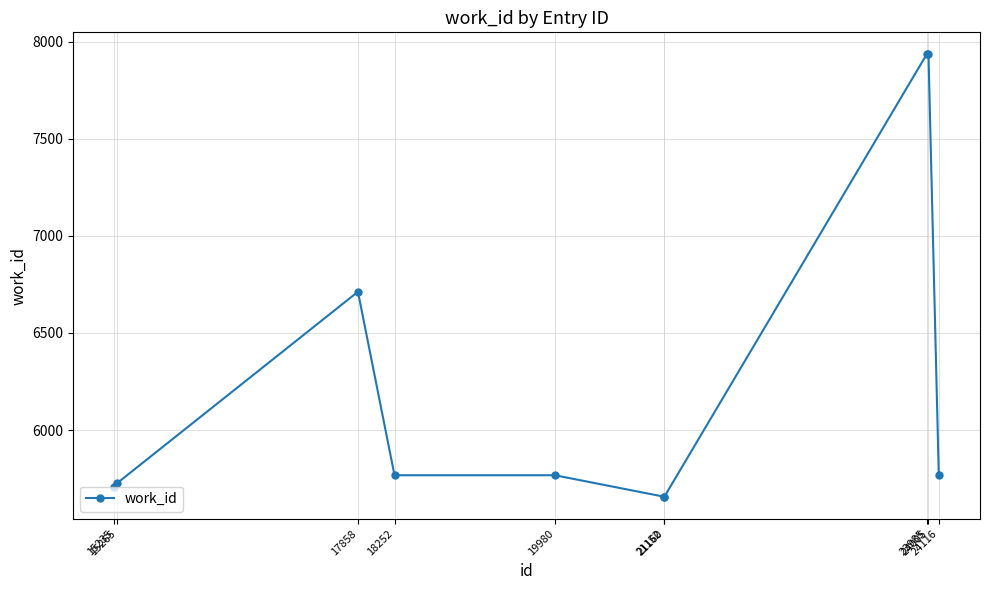

What is the ratio of the value at 15265 to the value at 21160?

1.0